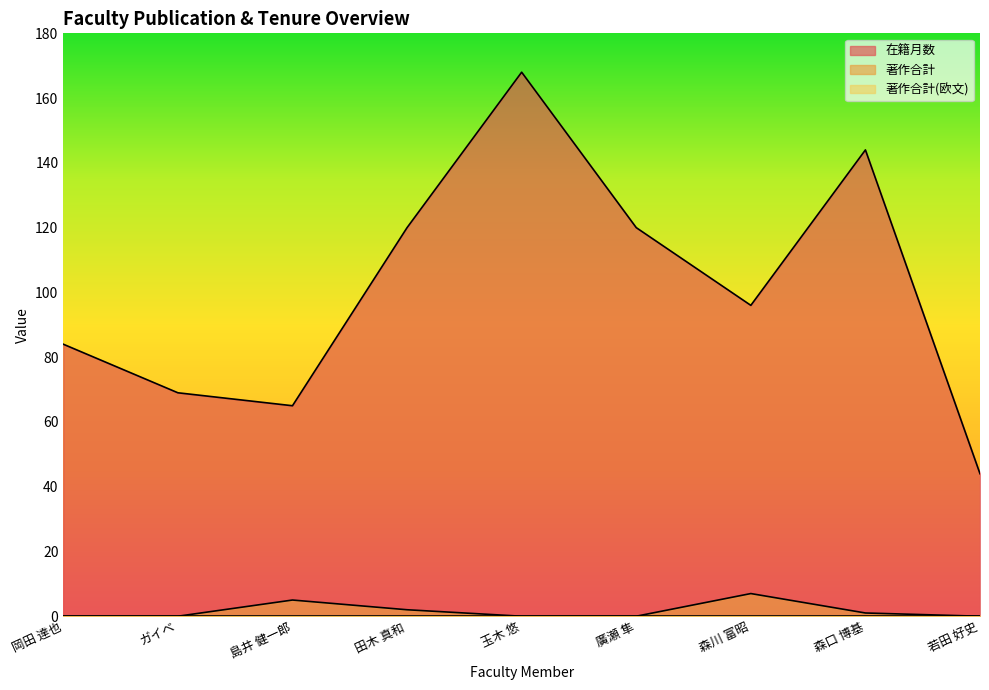

What is the maximum value shown in the chart?

168